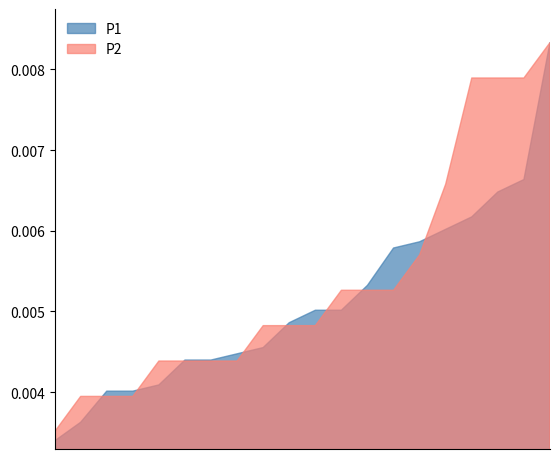

Which series has the largest total across all categories?

P2